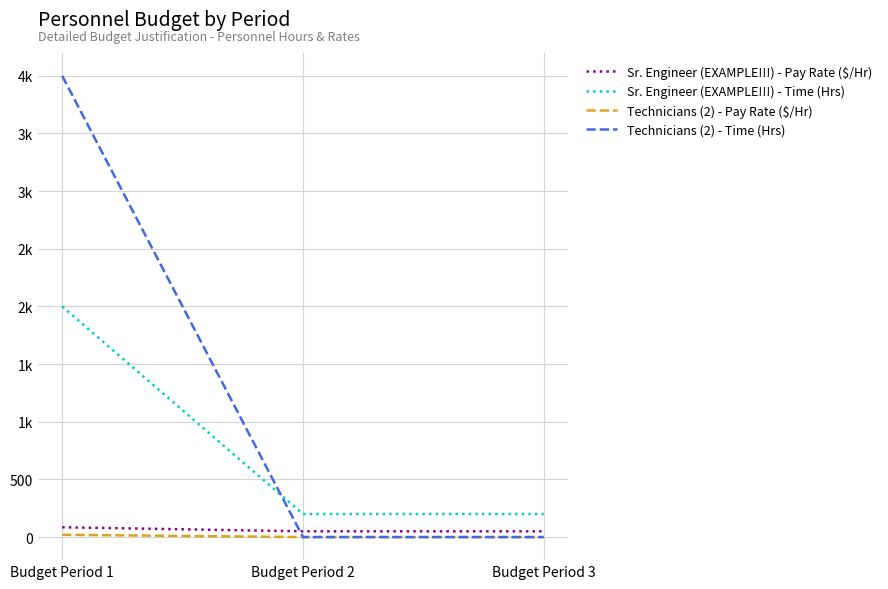

Is this an area chart (filled region under the line)?

No